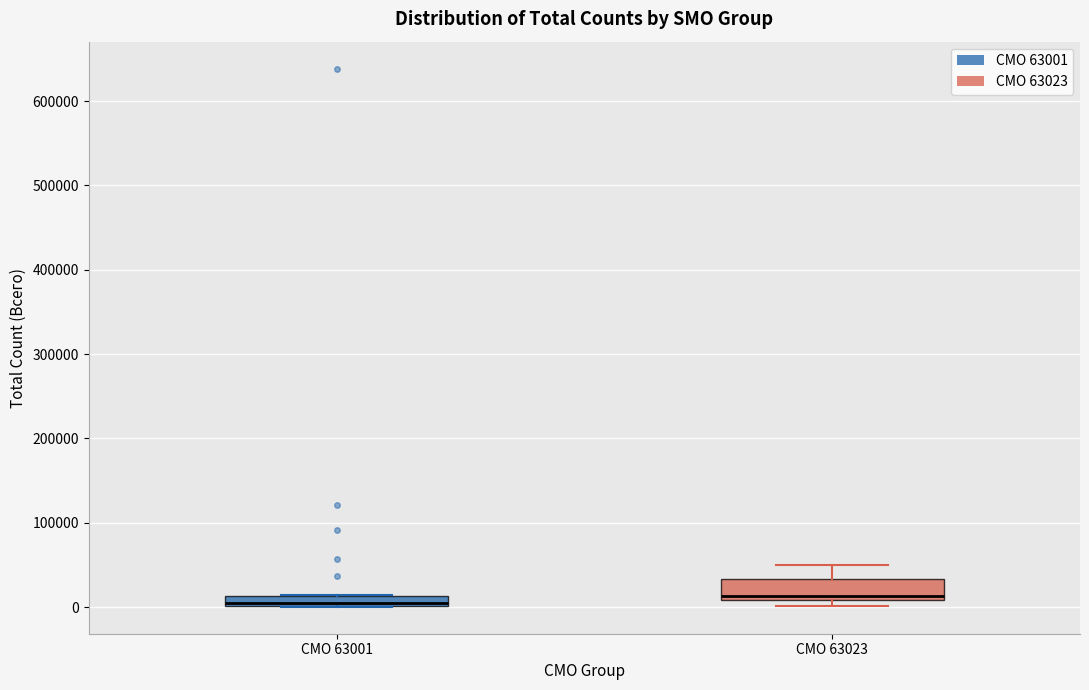

Where is the lower edge of the box for СМО 63023 on the y-axis? The values are not printed on the chart, so give them approximately, as read against the axis.

10000